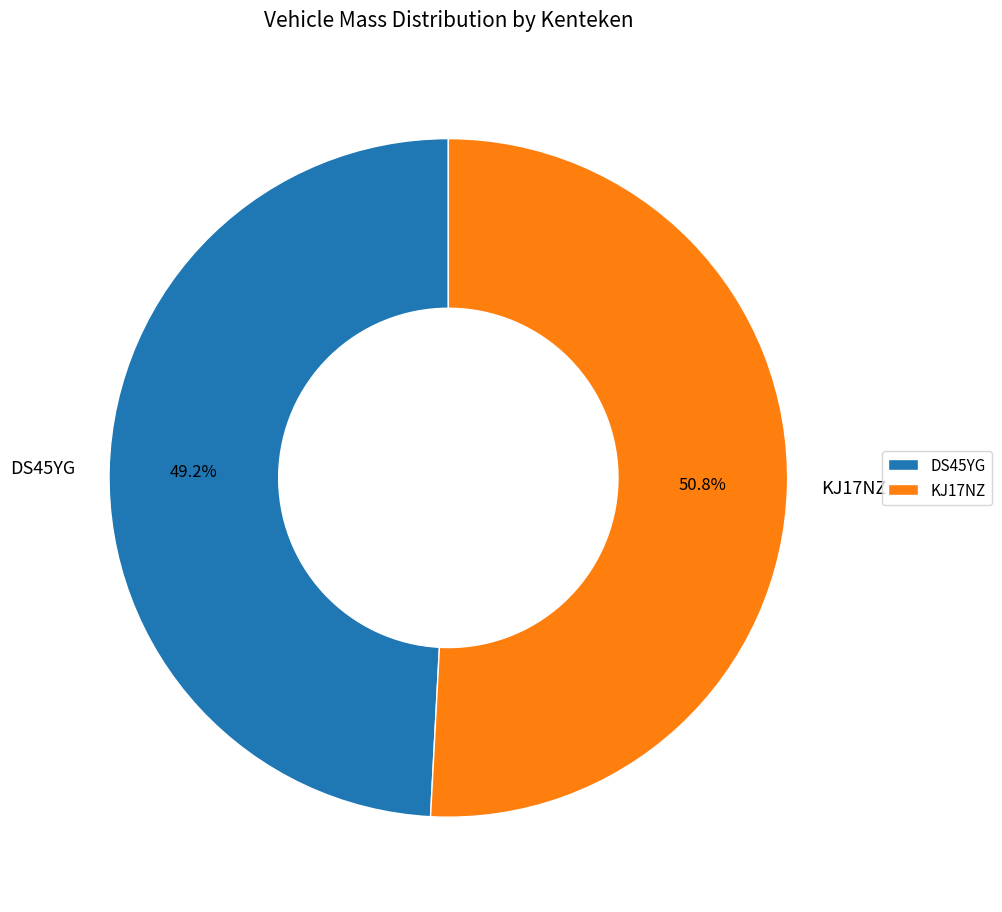

The DS45YG slice represents 49% of the pie. True or false?

True